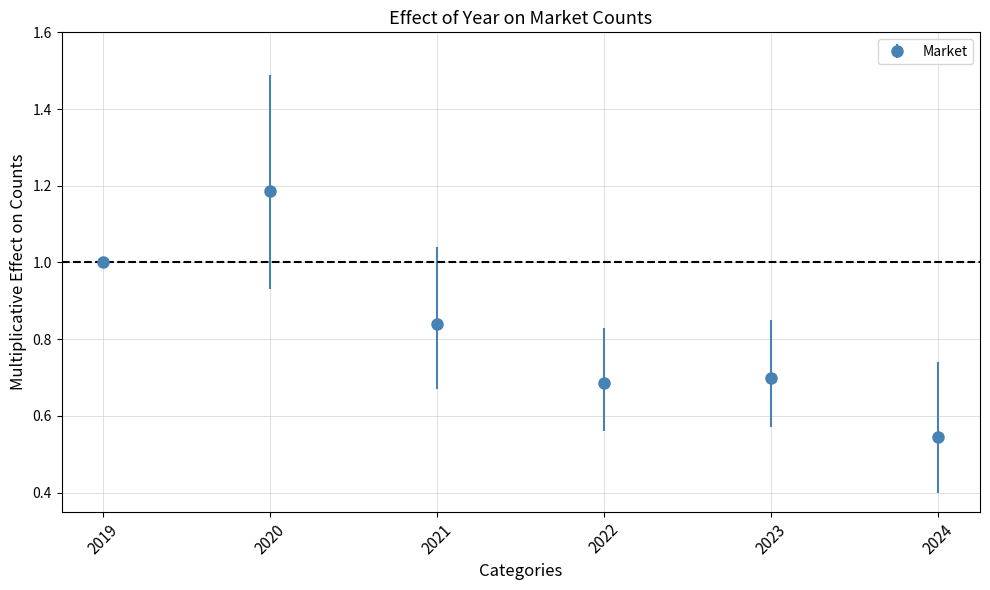

Between 2022 and 2024, which is larger?

2022